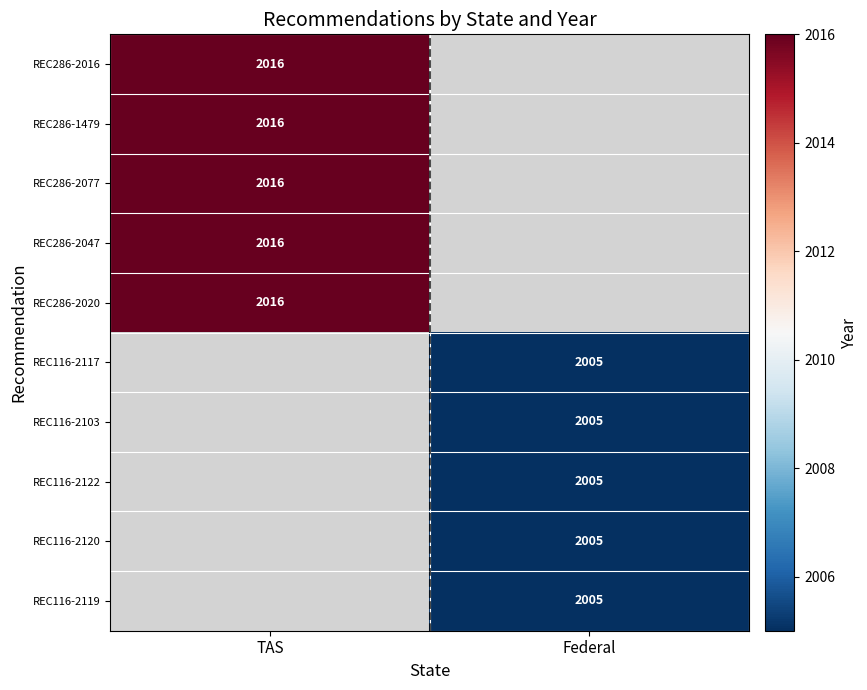

The value of REC286-2016 at TAS is 3350. True or false?

False